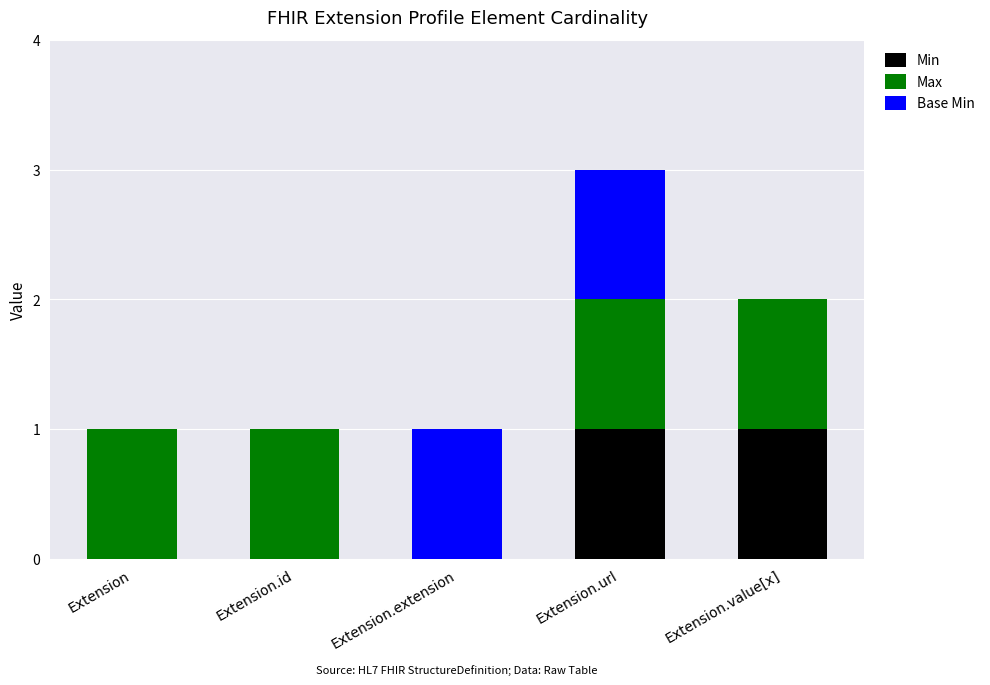

Is it true that Min equals 0 at Extension?

True